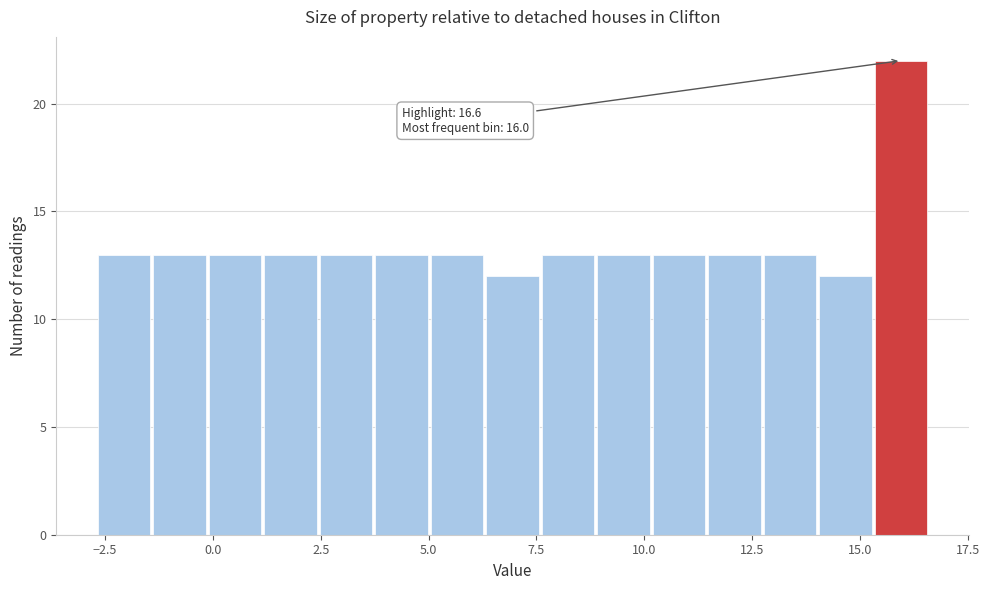

Read against the x-axis, roughly where is the centre of the tallest bar?

16.0